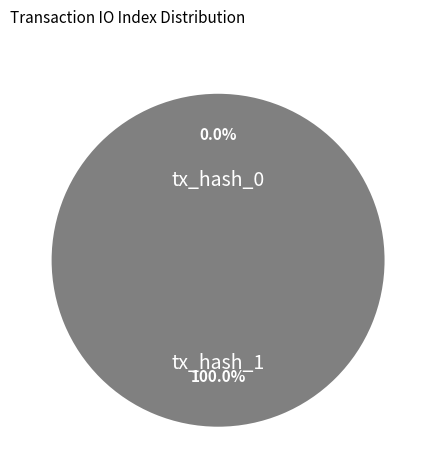

Is it true that tx_hash_1 is 92% of the pie?

False